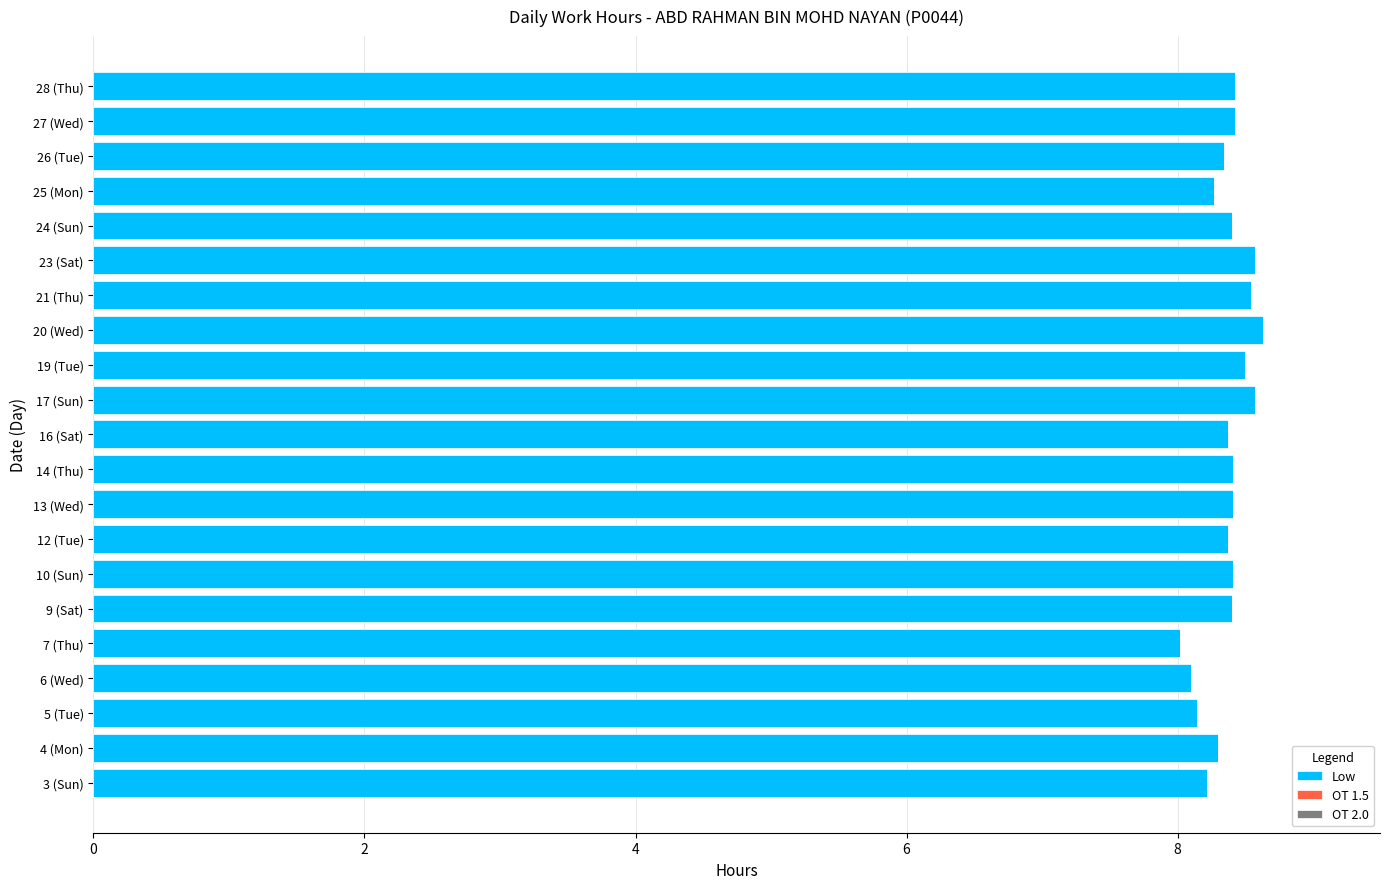

Count the number of categories in the chart.

21